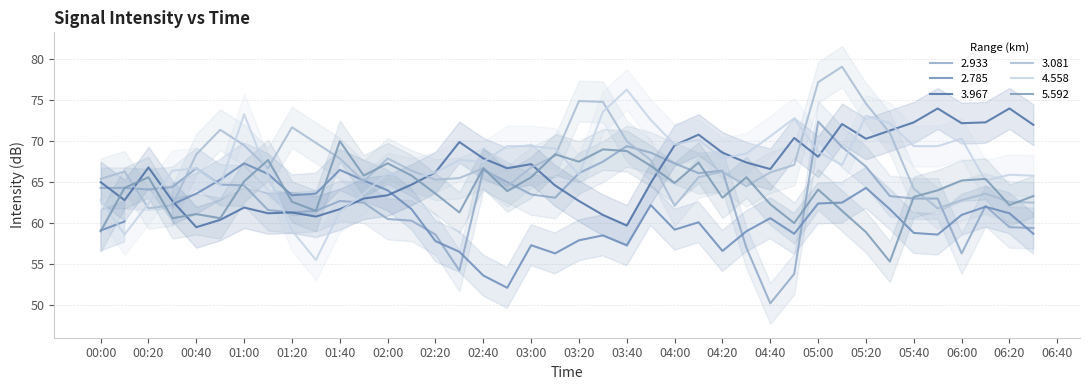

What is the average value of the 2.933 series?

63.0